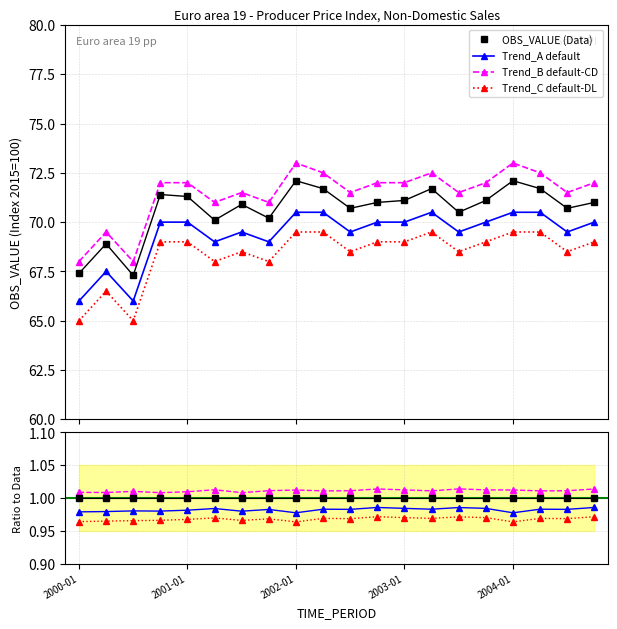

The value of Trend_A at 2003-10 is 28.9. True or false?

False